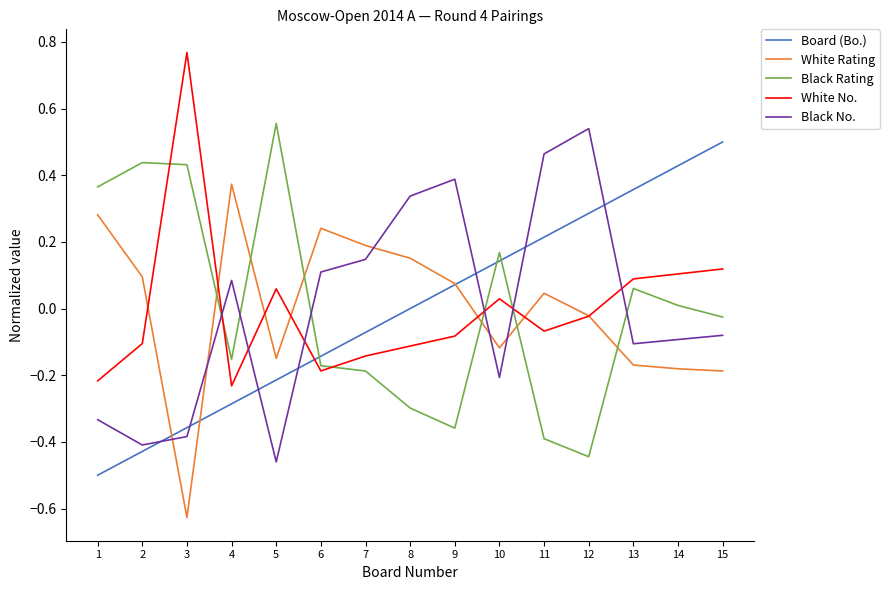

Which category has the lowest value across all series?

3